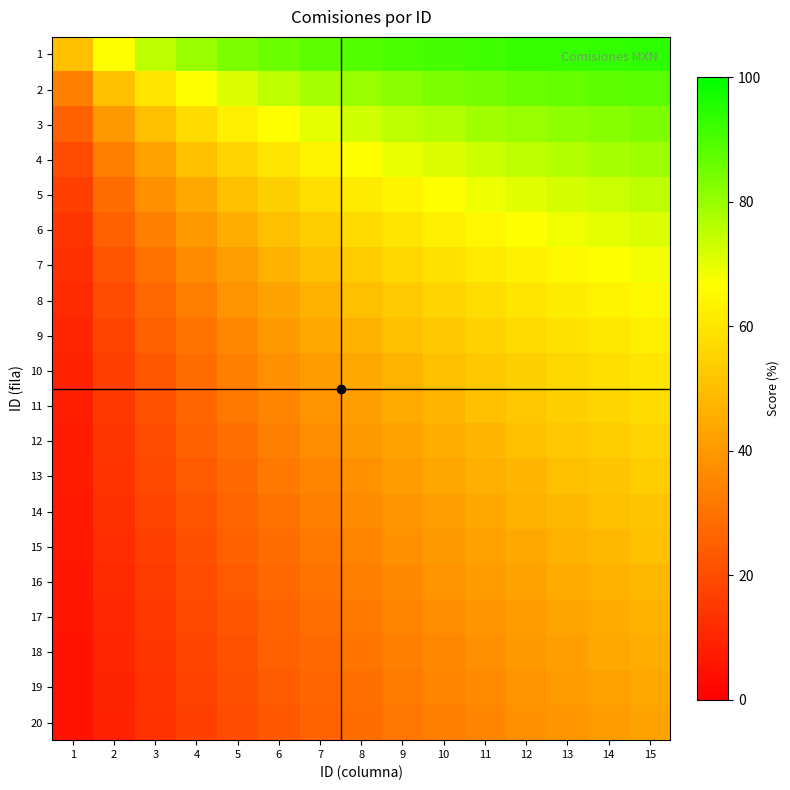

Which category has the lowest value across all series?

1